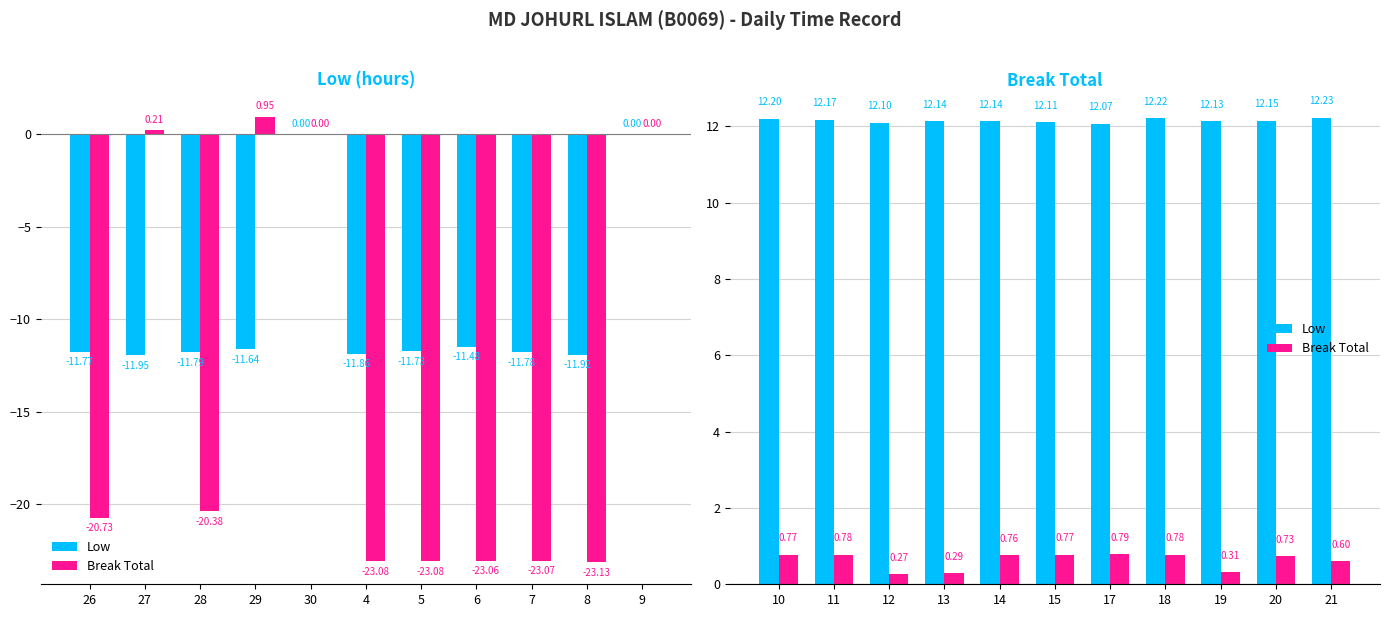

How many Break Total values are between 0 and 1?

11